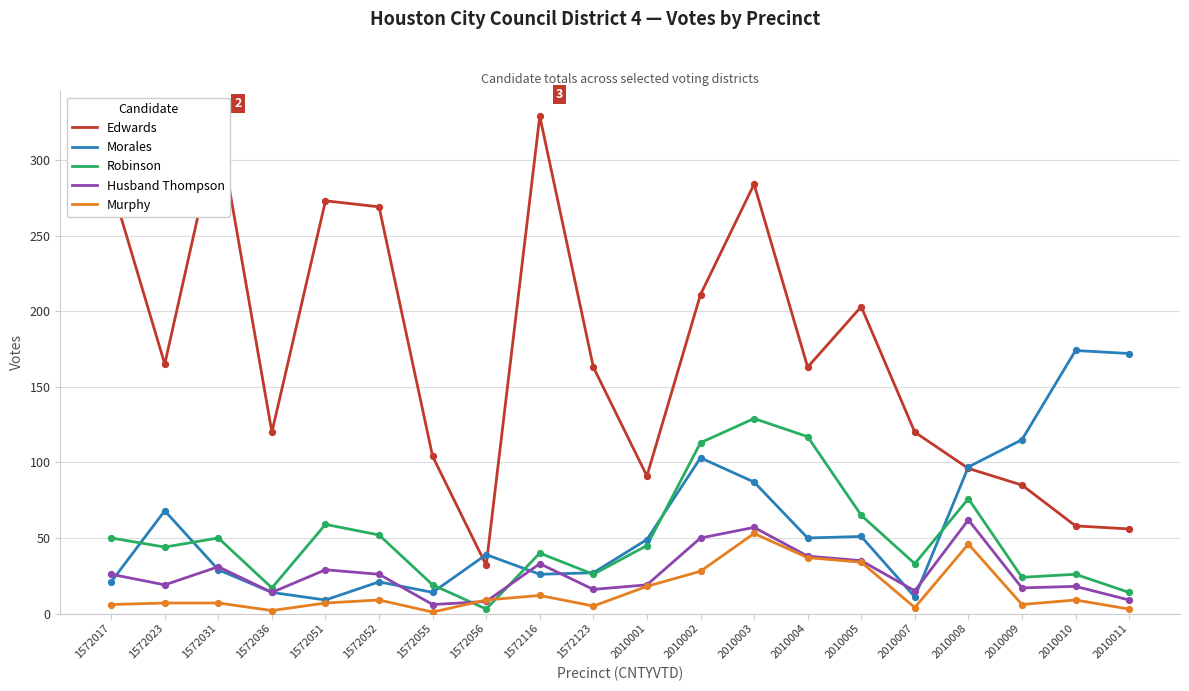

What is the spread (max minus min) of values at 1572116?

317